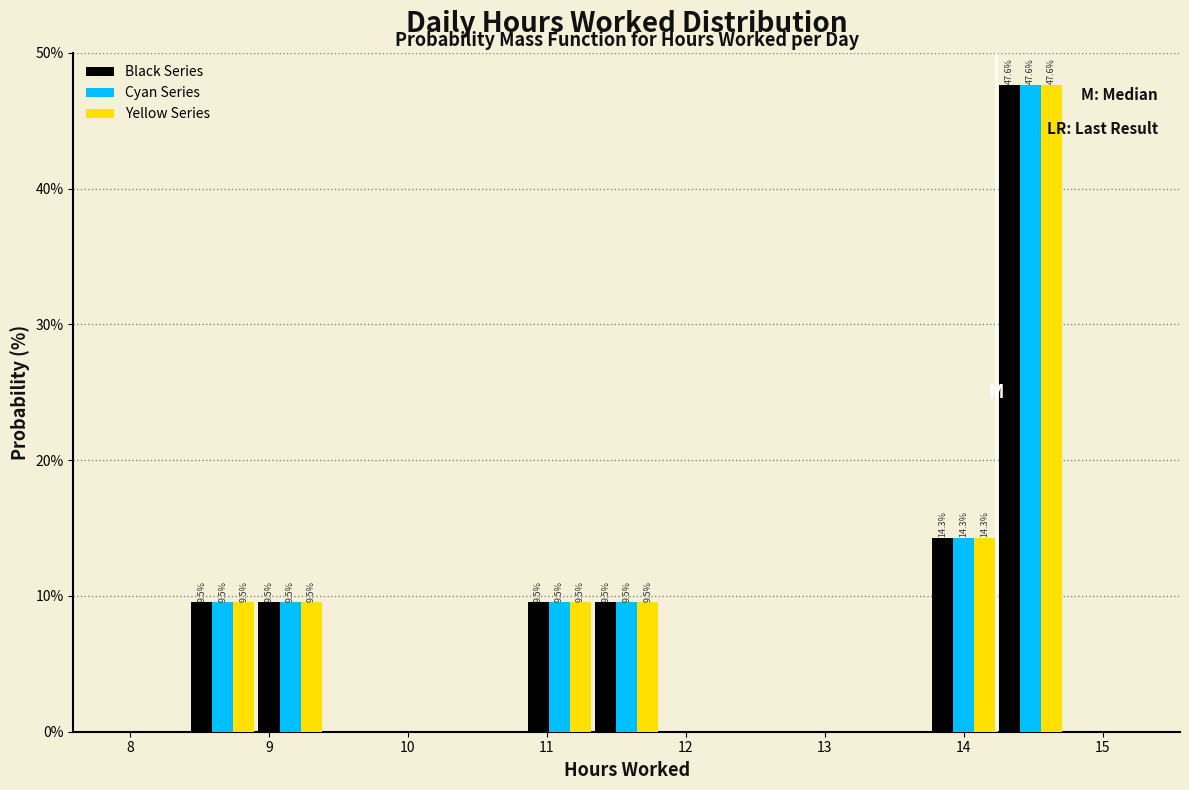

In the Cyan Series series, which range on the x-axis has the tallest bar?

14.2 to 14.7